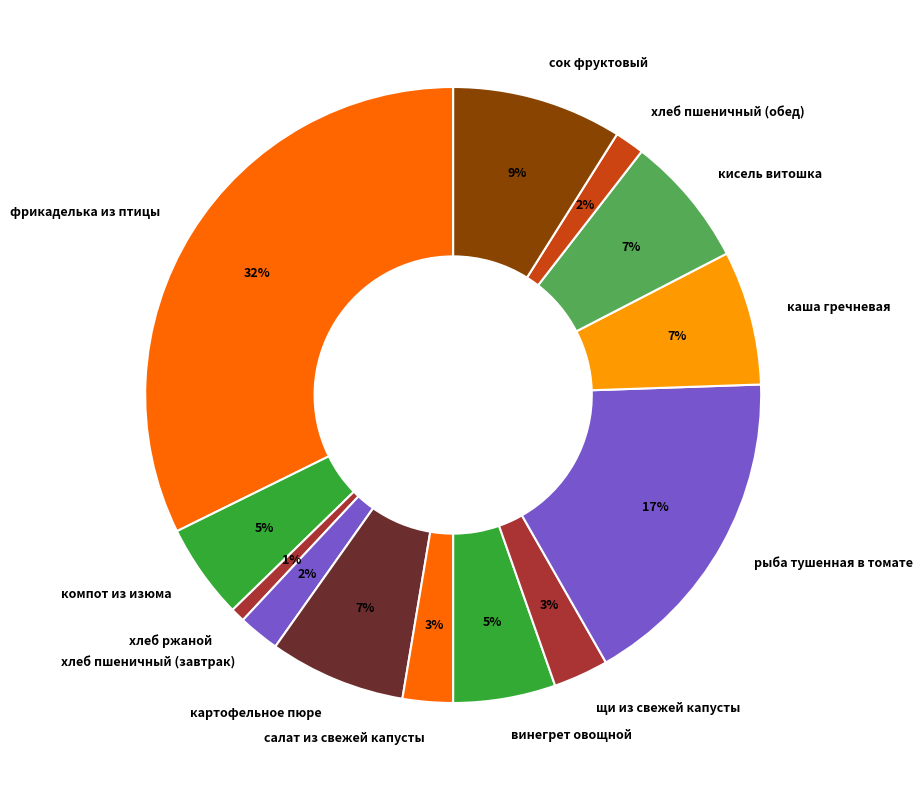

Approximately how many times larger is the value at рыба тушенная в томате compared to картофельное пюре?

2.4